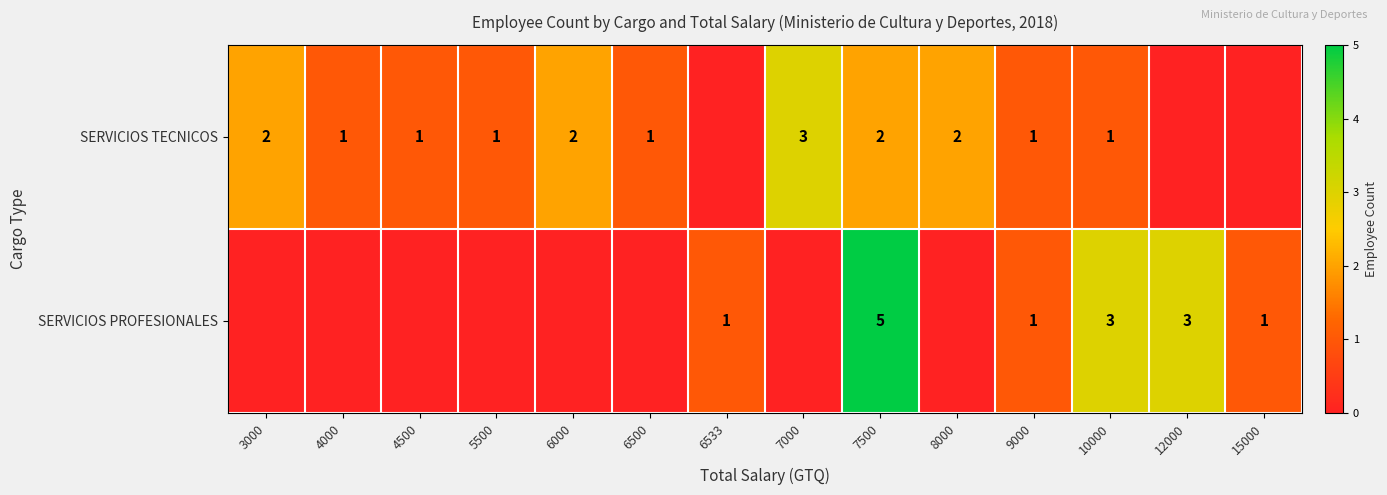

True or false: SERVICIOS PROFESIONALES has a value of 2 at 12000.

False